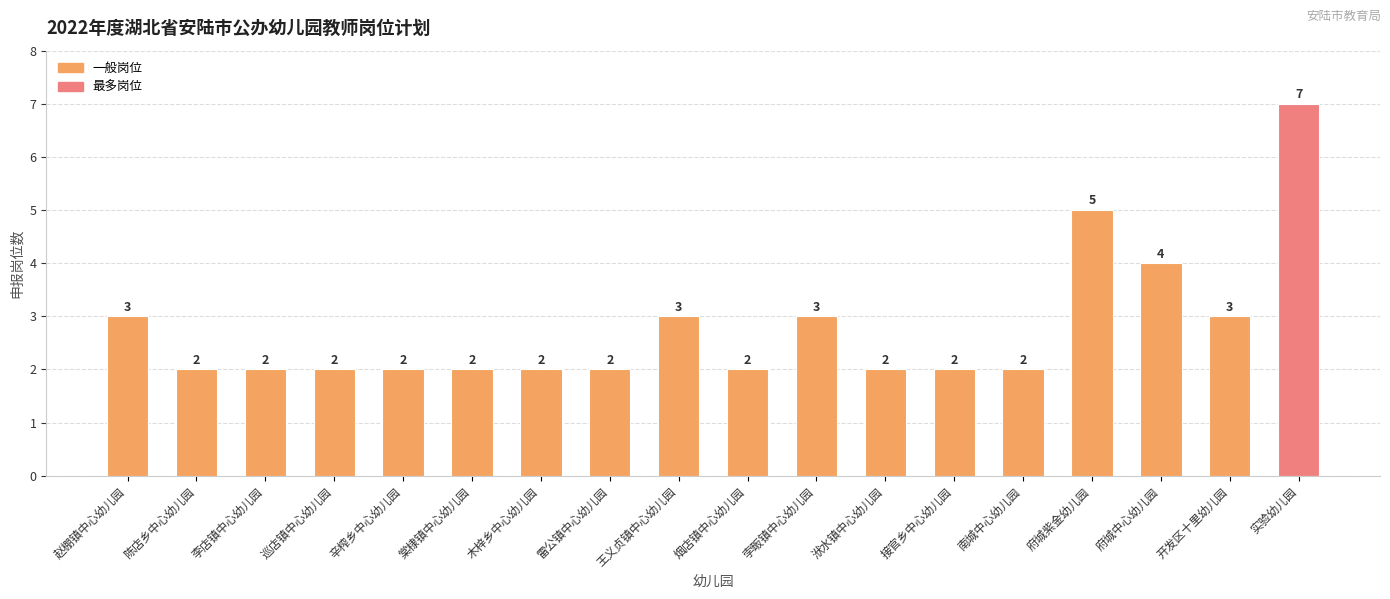

What is the difference between the maximum and minimum values?

5